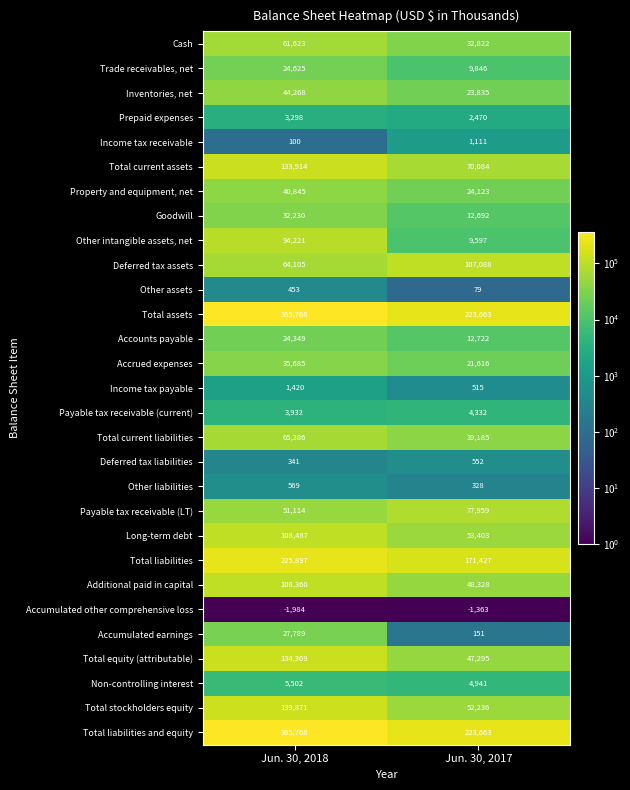

What is the total value across all series at Jun. 30, 2017?

1274700